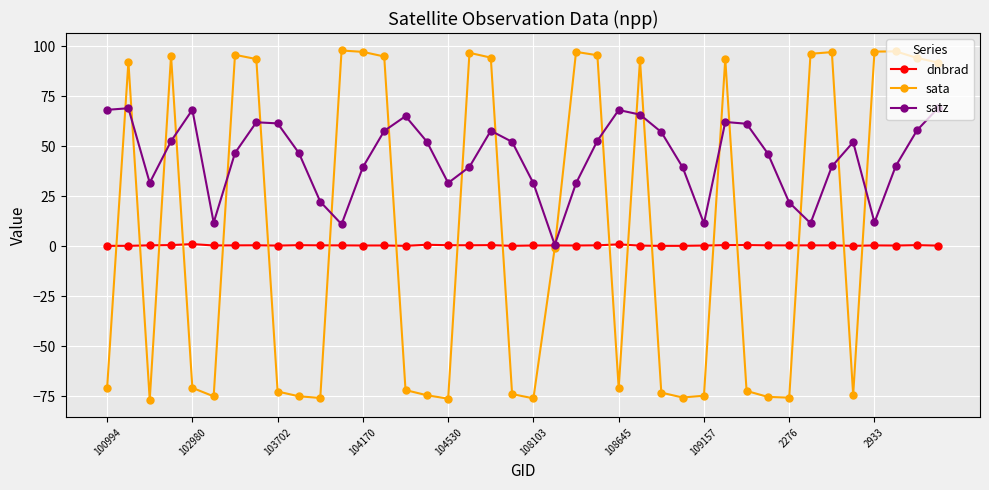

List the series in order of their overall mean, highest first.

satz, sata, dnbrad